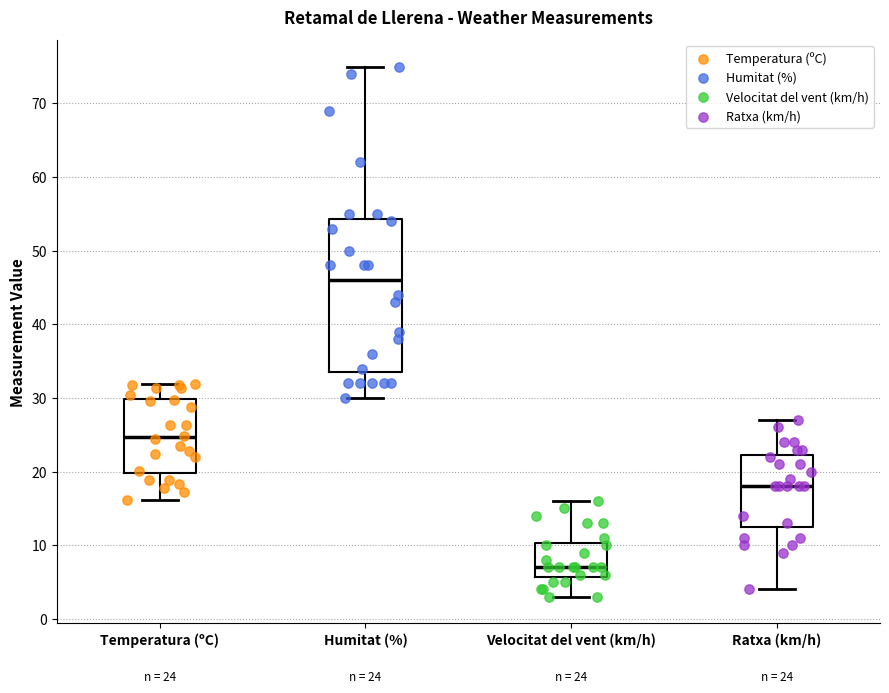

Which box's median line is the highest?

Humitat (%)